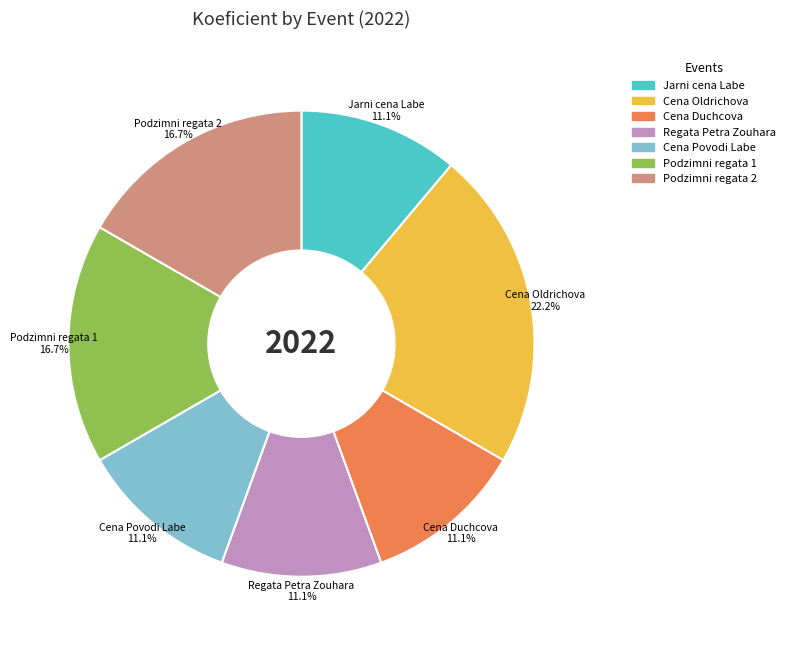

Which category has the biggest portion of the pie?

Cena Oldrichova